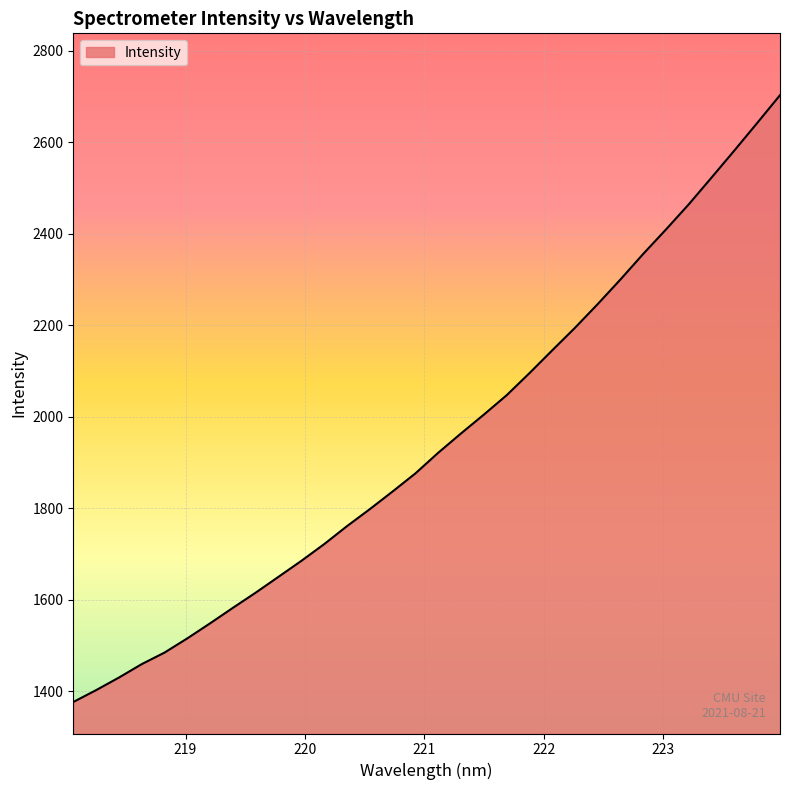

What is the smallest value displayed?

1377.0